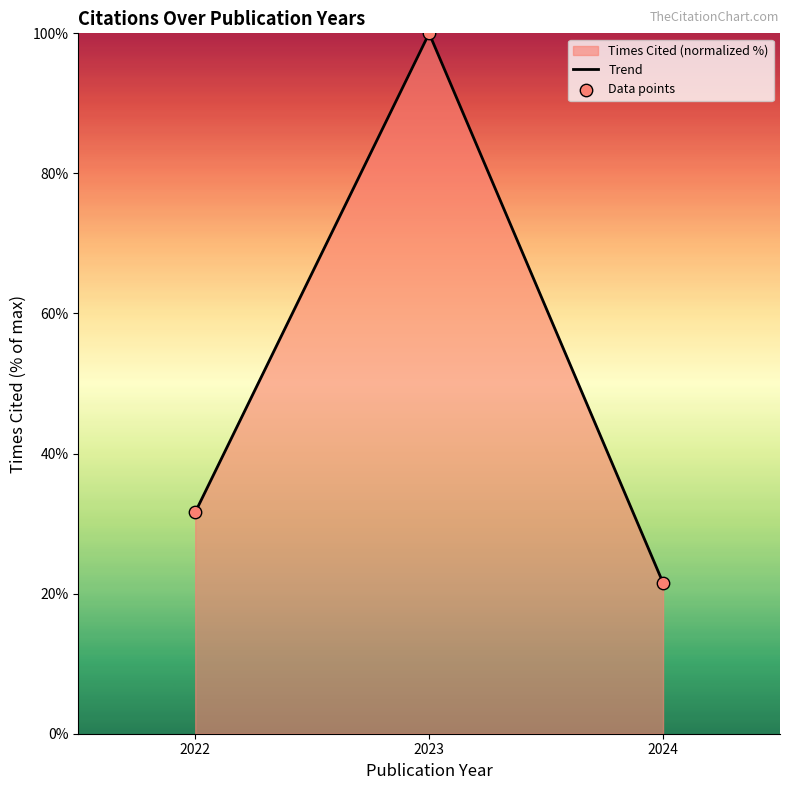

At how many categories does at least one series exceed 39?

1